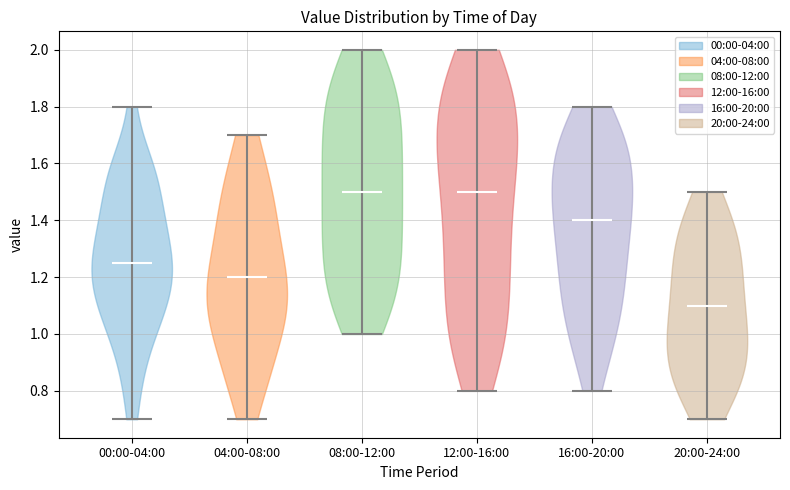

What is the highest point the violin for 16:00-20:00 reaches on the y-axis? The values are not printed on the chart, so give them approximately, as read against the axis.

1.80